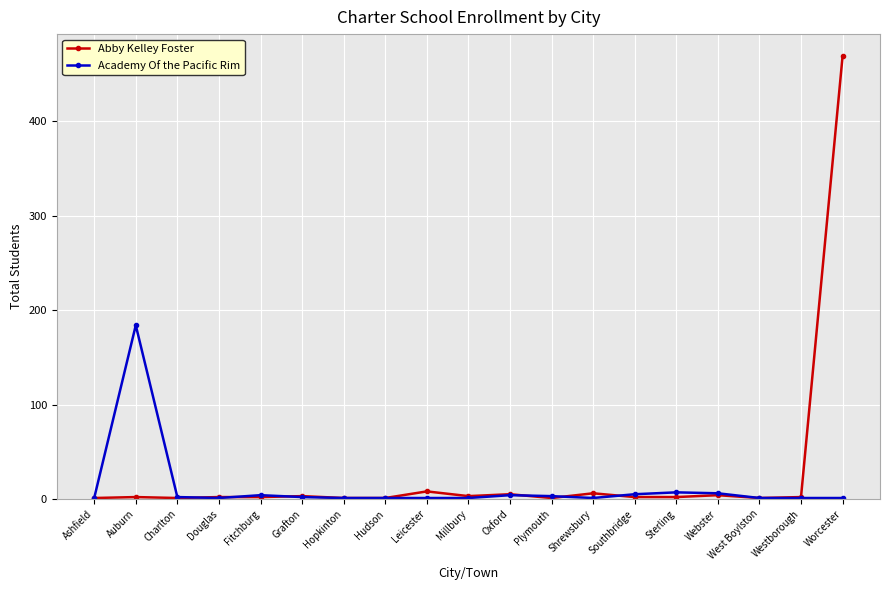

What is the label of the 8th point from the right?

Plymouth